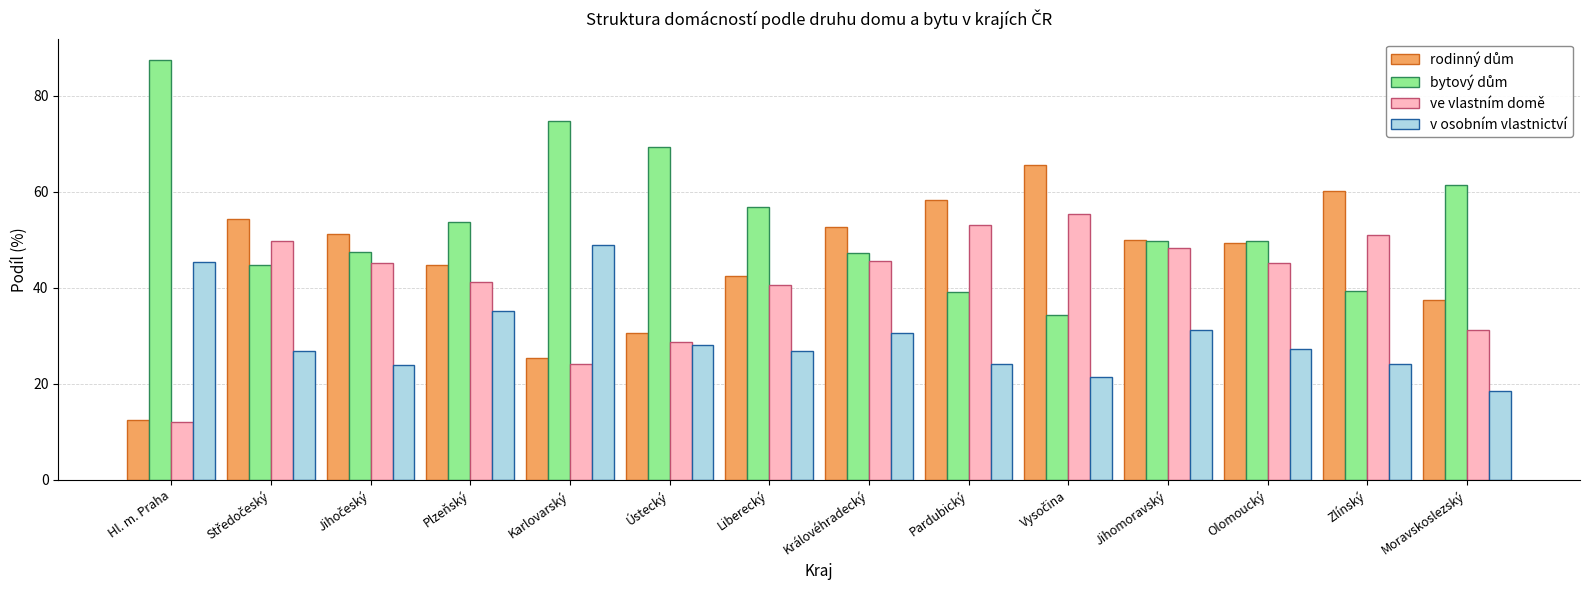

The v osobním vlastnictví series shows 29.0 at Moravskoslezský. True or false?

False